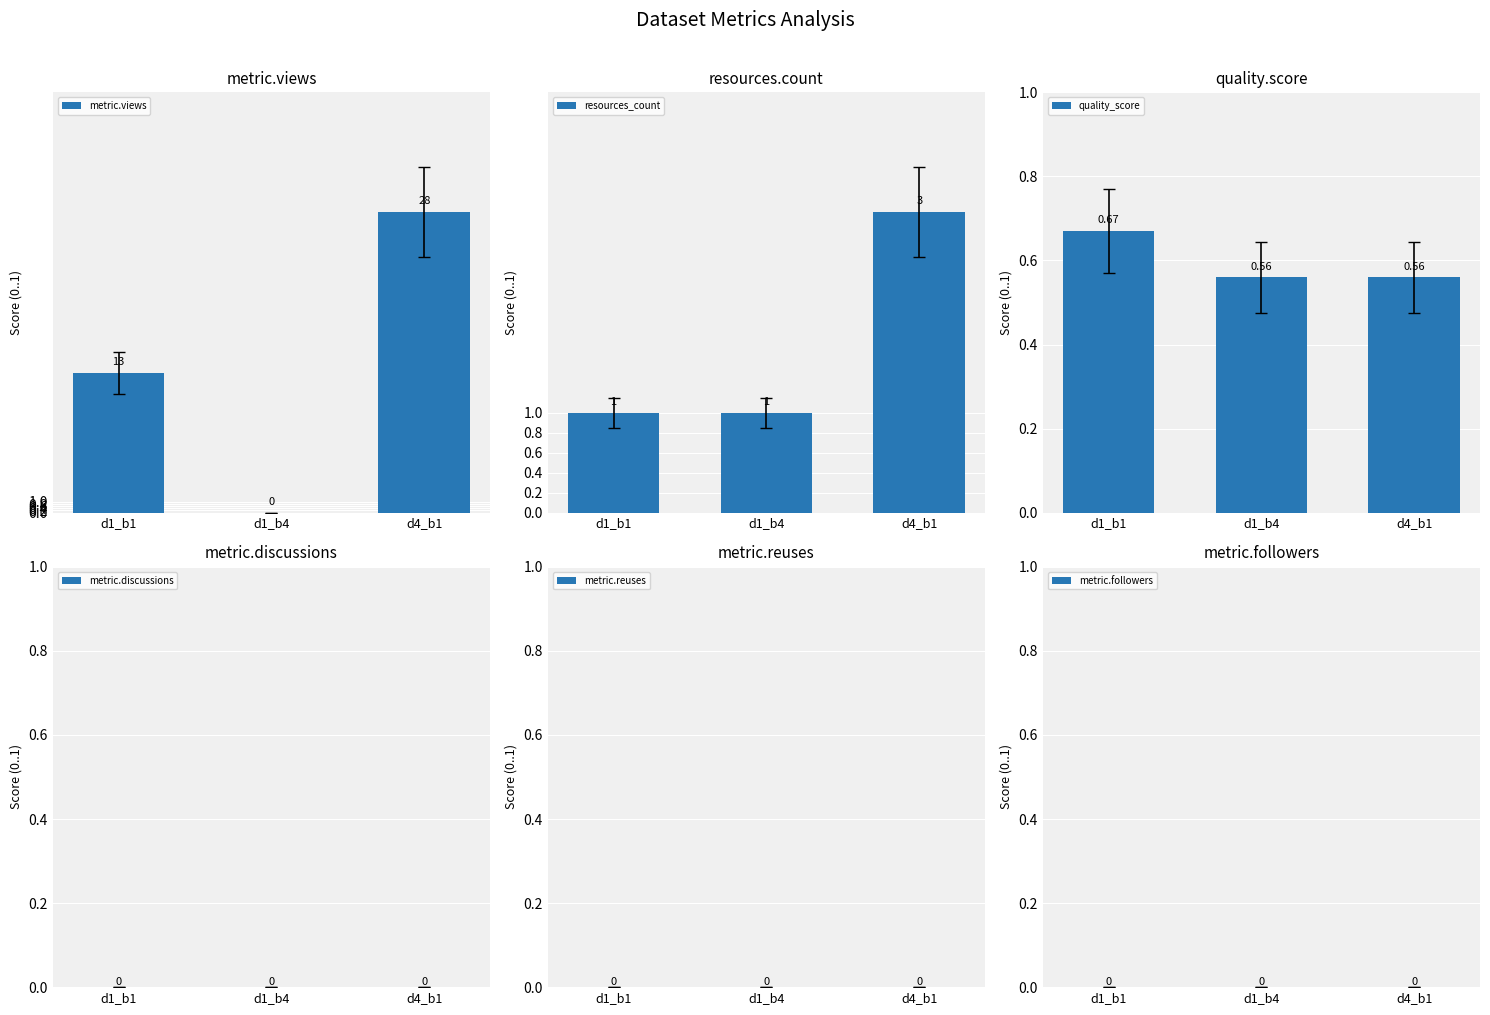

What is the spread (max minus min) of values at d4_b1?

28.0